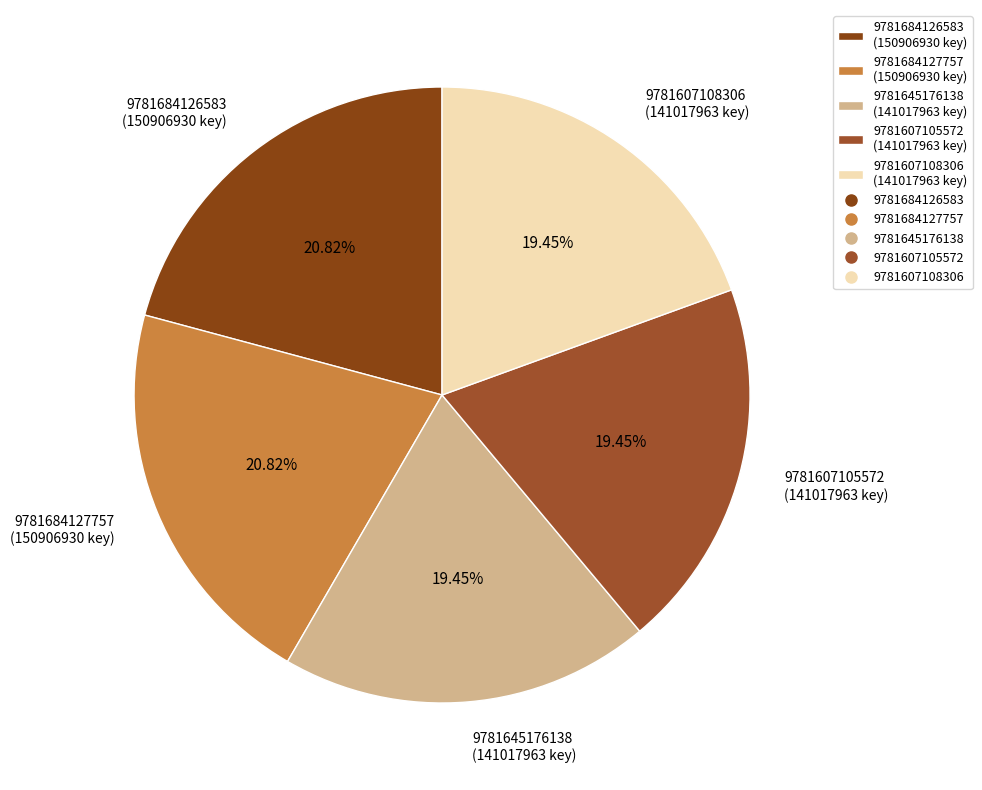

True or false: 9781684126583 accounts for 21% of the total.

True